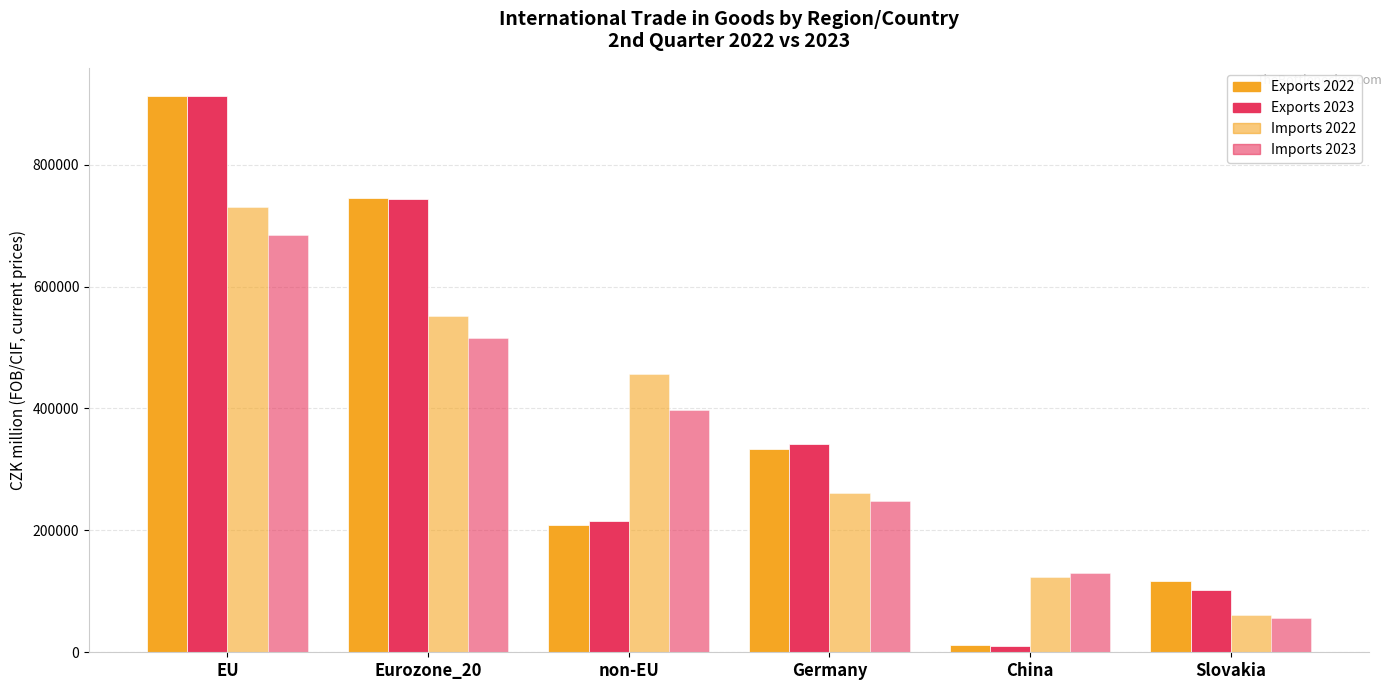

What is the difference between the second highest and minimum values in the Exports 2023 series?

732643